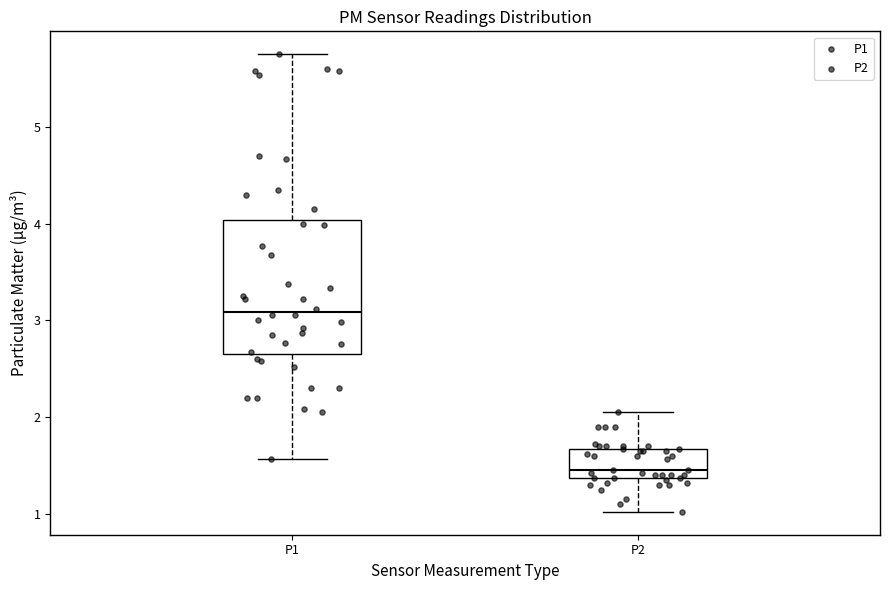

Which box has the lowest median line?

P2